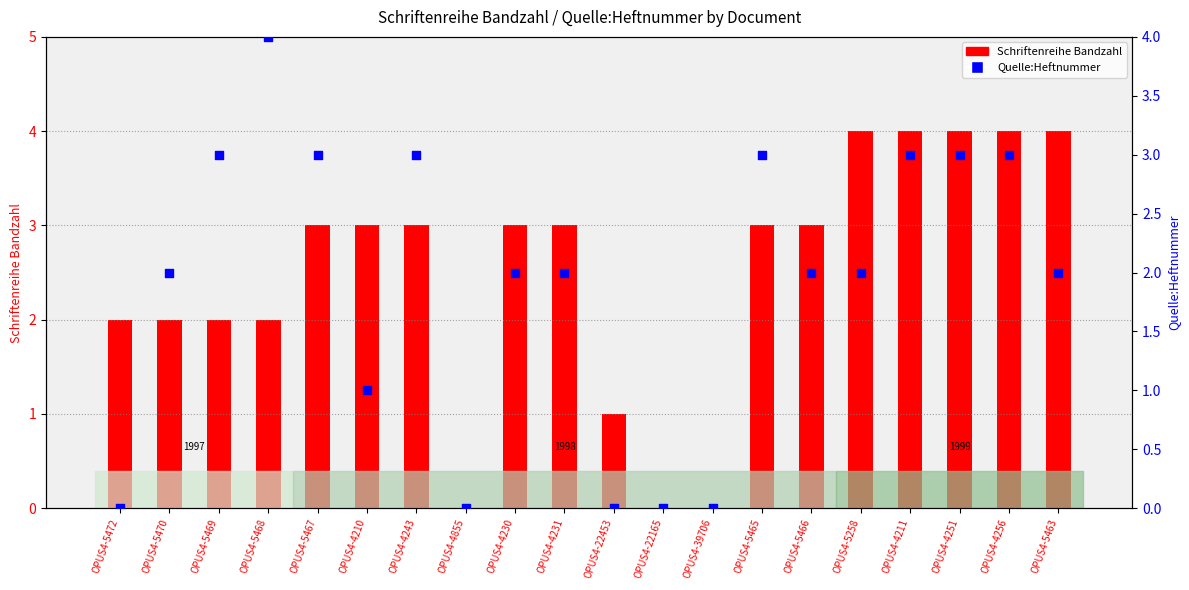

What is the total value across all series at OPUS4-5465?

6